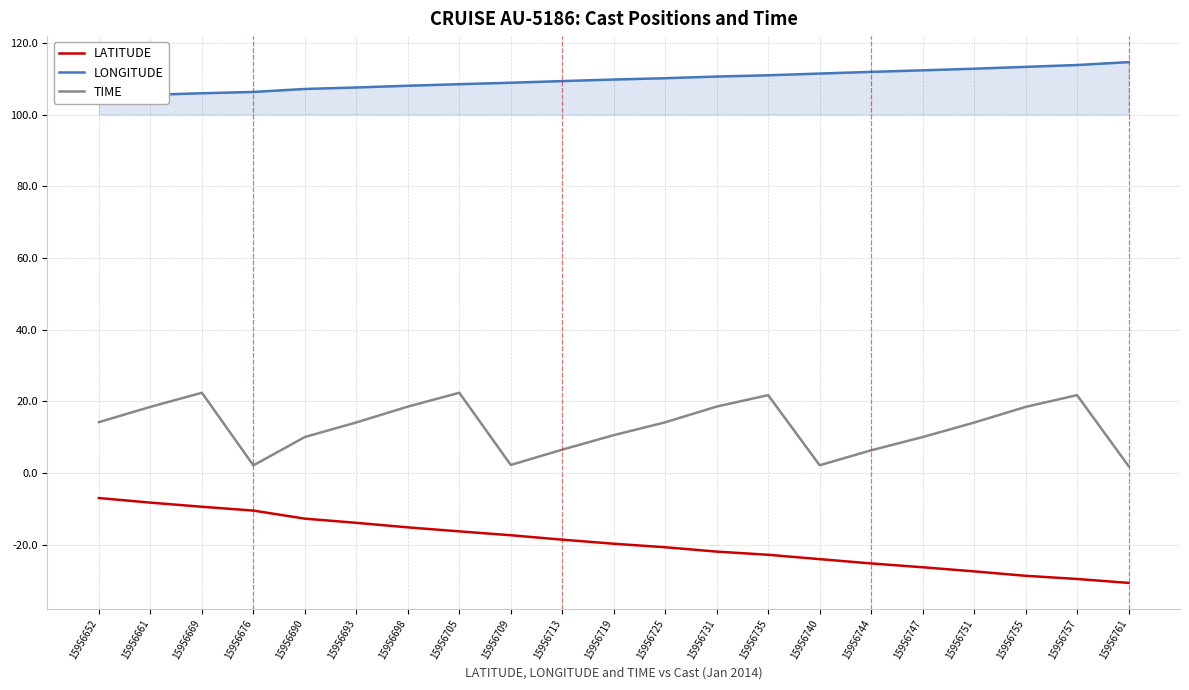

What is the greatest value displayed?

114.7